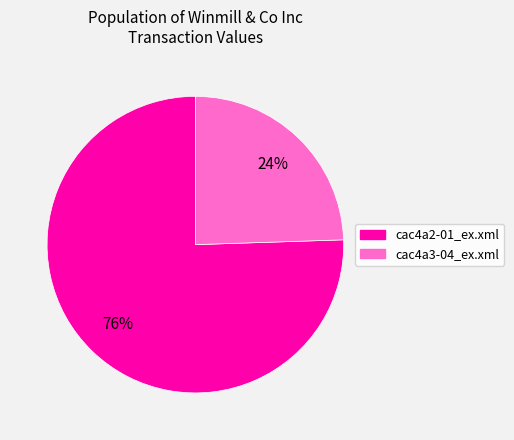

To the nearest percent, what portion does cac4a3-04_ex.xml represent?

24%